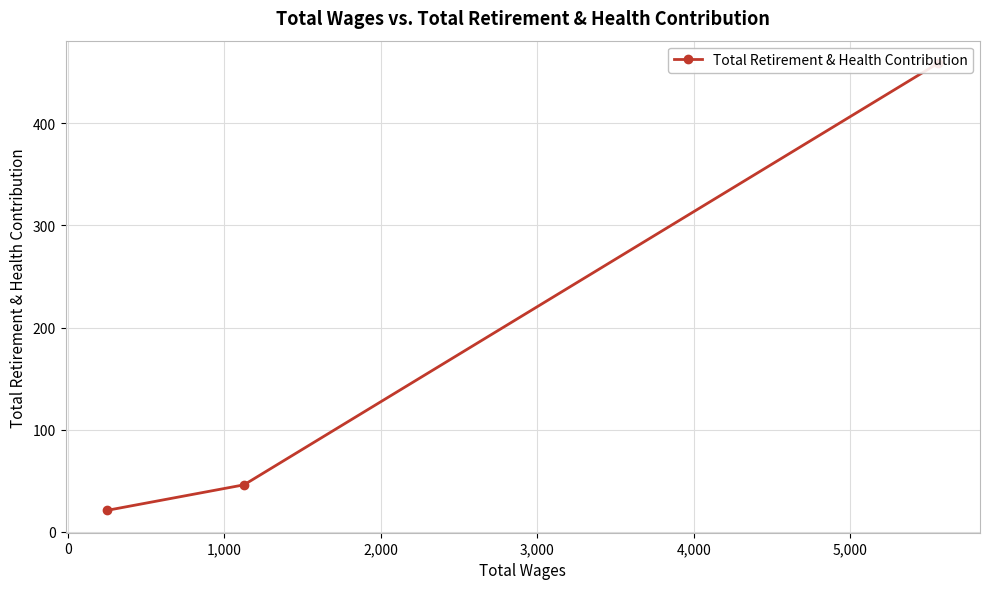

How many lines are shown in the chart?

1